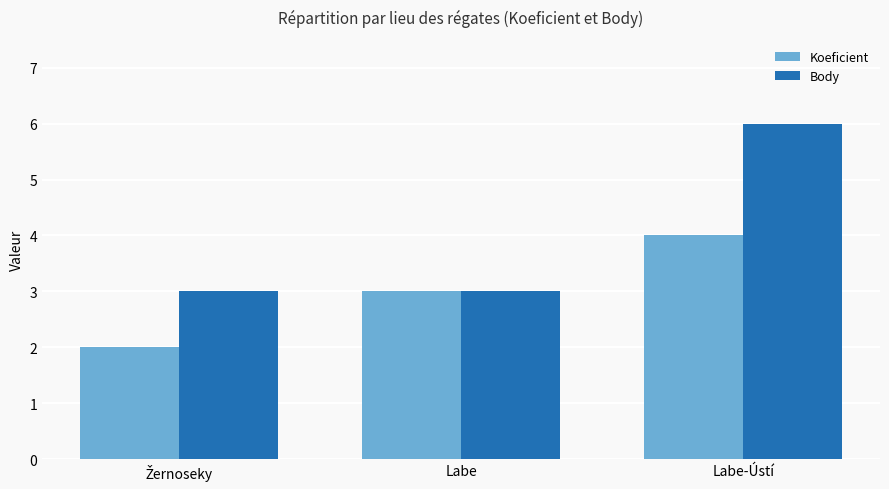

At which category is the sum across all series the highest?

Labe-Ústí